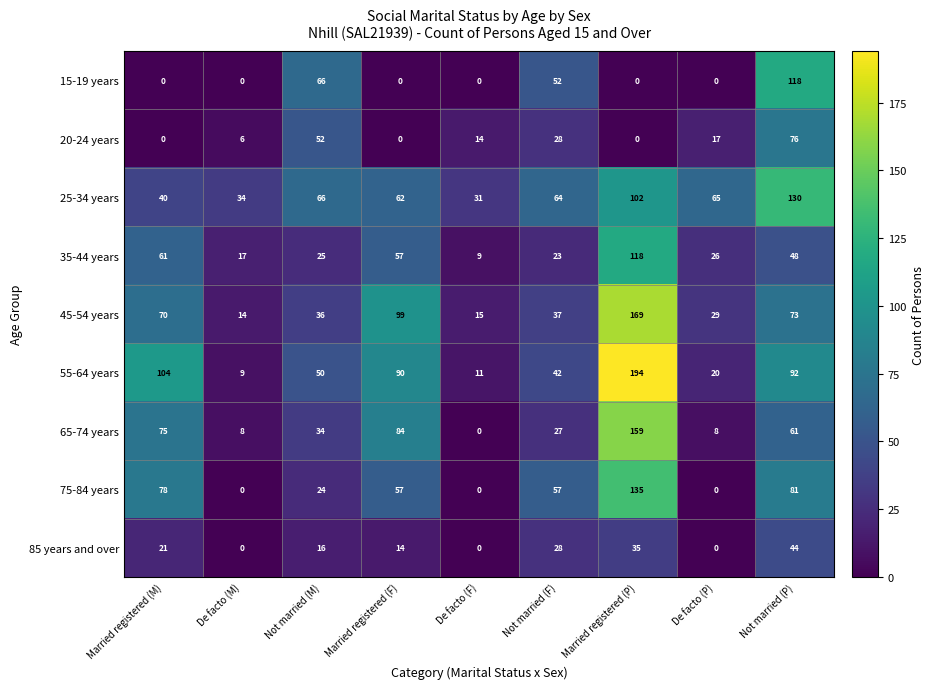

At which category does the chart reach its peak across all series?

Married registered (P)